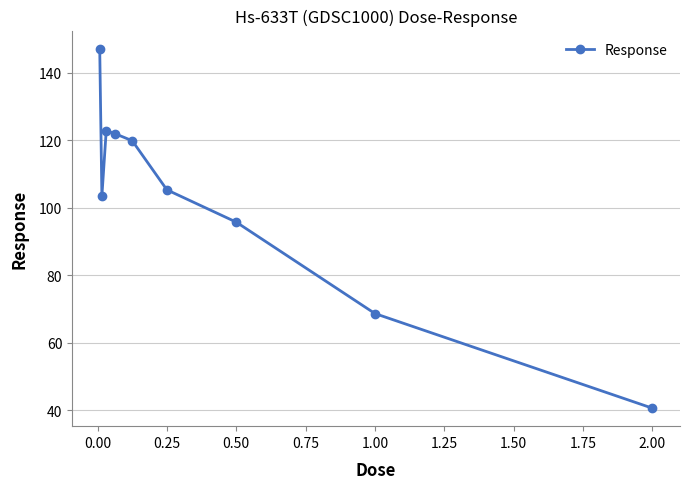

What is the value of the 7th point from the left?

95.7